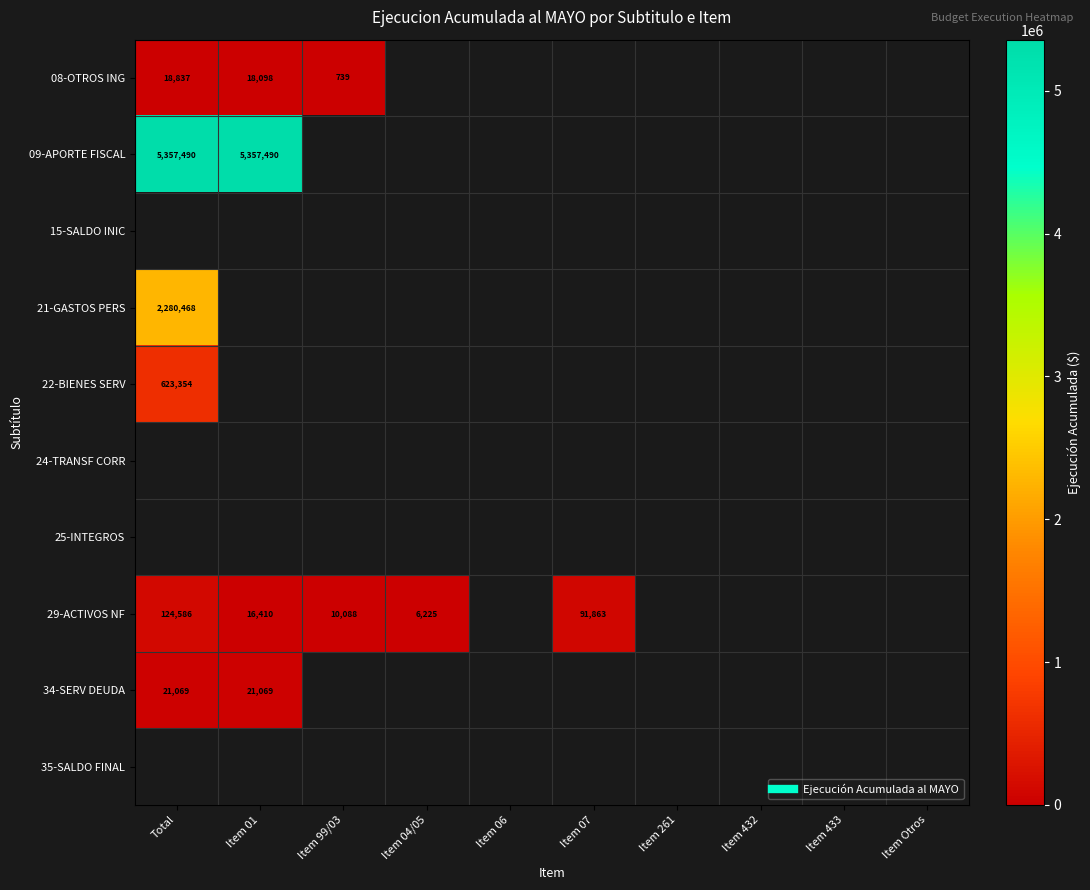

List the series in order of their peak value, highest first.

09-APORTE FISCAL, 15-SALDO INIC, 21-GASTOS PERS, 22-BIENES SERV, 24-TRANSF CORR, 25-INTEGROS, 29-ACTIVOS NF, 34-SERV DEUDA, 35-SALDO FINAL, 08-OTROS ING